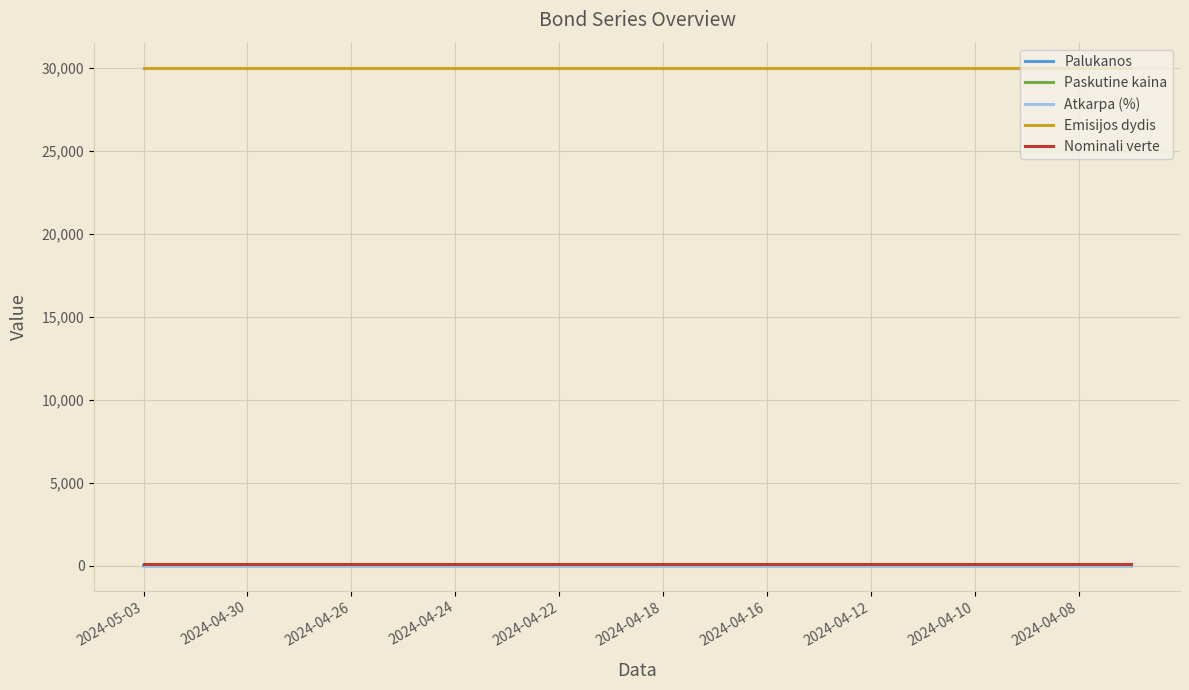

True or false: Emisijos dydis and Nominali verte cross at least once.

False